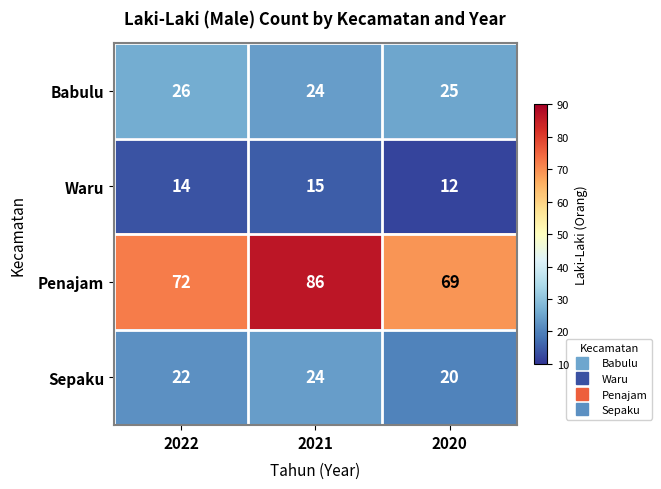

Rank the series by their maximum value, from highest to lowest.

Penajam, Babulu, Sepaku, Waru